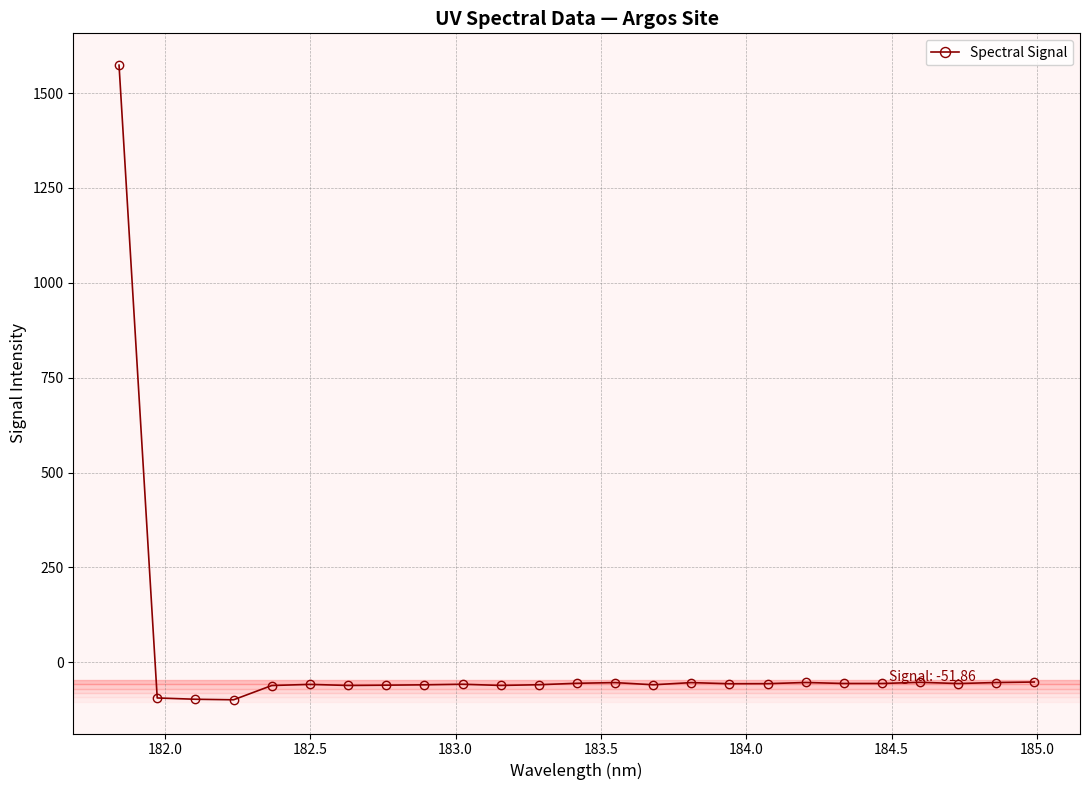

What is the value of the 14th point from the left?

-53.3